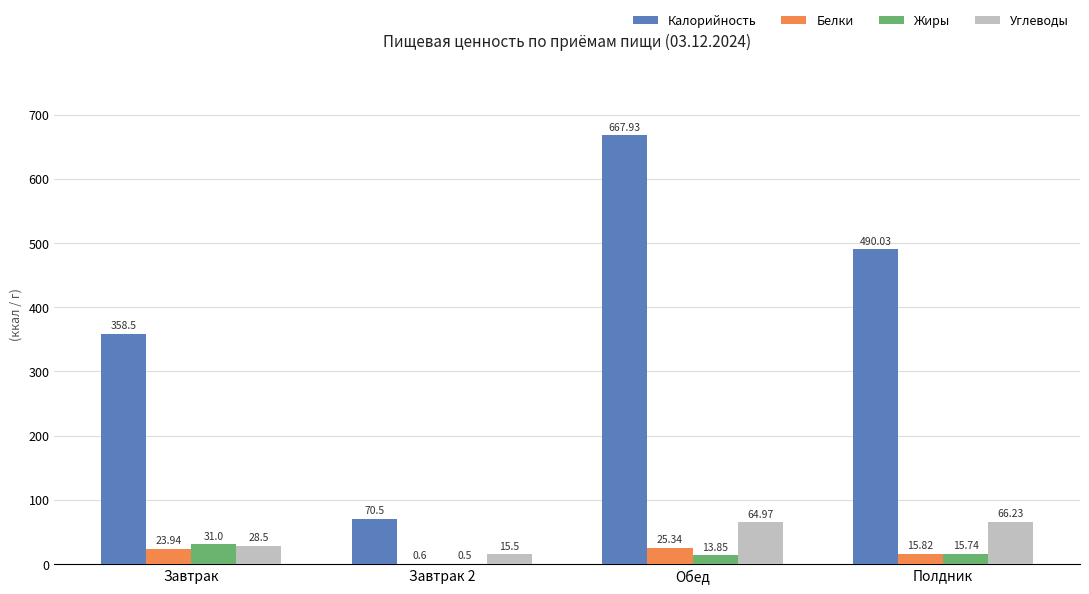

What is the total value across all series at Завтрак?

441.9